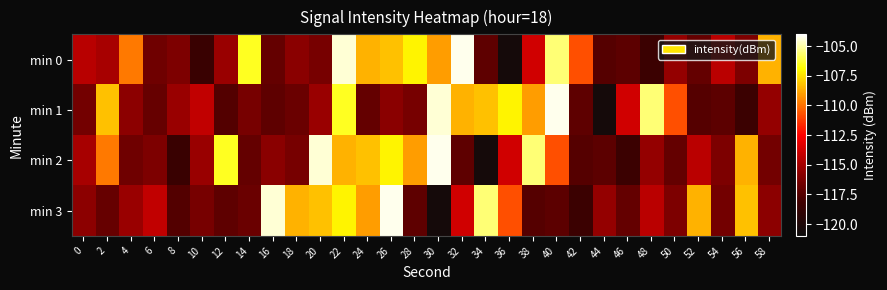

Reading left to right, what are all the values shown in this chart?

min 0: 0=-114.4	2=-114.9	4=-109.8	6=-116.6	8=-116.2	10=-118.5	12=-115.3	14=-106.5	16=-117.0	18=-115.8	20=-116.4	22=-104.5	24=-108.5	26=-108.2	28=-107.1	30=-109.0	32=-104.2	34=-117.2	36=-120.5	38=-113.8	40=-105.6	42=-110.7	44=-117.4	46=-117.2	48=-118.4	50=-115.5	52=-117.0	54=-114.4	56=-116.2	58=-108.6
min 1: 0=-116.5	2=-108.2	4=-115.7	6=-116.9	8=-115.4	10=-114.2	12=-117.5	14=-116.4	16=-117.2	18=-116.8	20=-115.3	22=-106.5	24=-117.0	26=-115.8	28=-116.4	30=-104.5	32=-108.5	34=-108.2	36=-107.1	38=-109.0	40=-104.2	42=-117.2	44=-120.5	46=-113.8	48=-105.6	50=-110.7	52=-117.4	54=-117.2	56=-118.4	58=-115.5
min 2: 0=-114.9	2=-109.8	4=-116.6	6=-116.2	8=-118.5	10=-115.3	12=-106.5	14=-117.0	16=-115.8	18=-116.4	20=-104.5	22=-108.5	24=-108.2	26=-107.1	28=-109.0	30=-104.2	32=-117.2	34=-120.5	36=-113.8	38=-105.6	40=-110.7	42=-117.4	44=-117.2	46=-118.4	48=-115.5	50=-117.0	52=-114.4	54=-116.2	56=-108.6	58=-116.5
min 3: 0=-115.7	2=-116.9	4=-115.4	6=-114.2	8=-117.5	10=-116.4	12=-117.2	14=-116.8	16=-104.5	18=-108.5	20=-108.2	22=-107.1	24=-109.0	26=-104.2	28=-117.2	30=-120.5	32=-113.8	34=-105.6	36=-110.7	38=-117.4	40=-117.2	42=-118.4	44=-115.5	46=-117.0	48=-114.4	50=-116.2	52=-108.6	54=-116.5	56=-108.2	58=-115.7